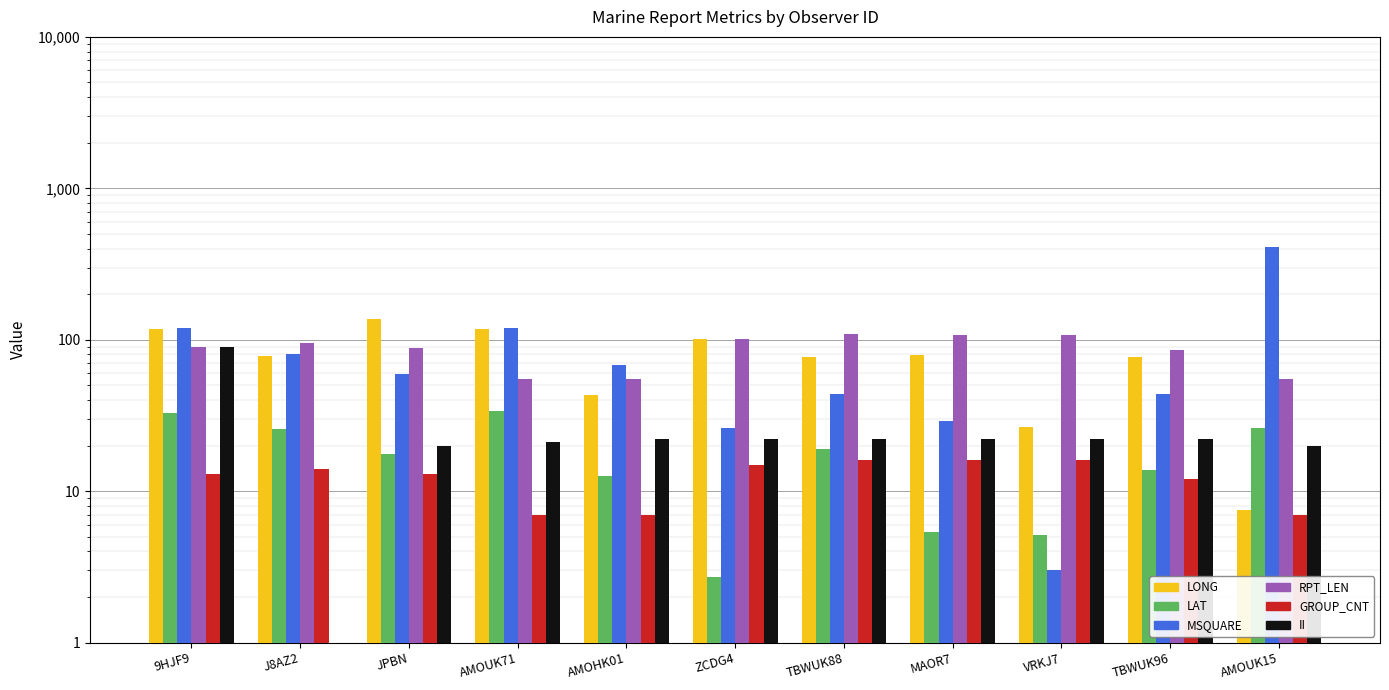

What is the label of the 7th bar from the right?

AMOHK01